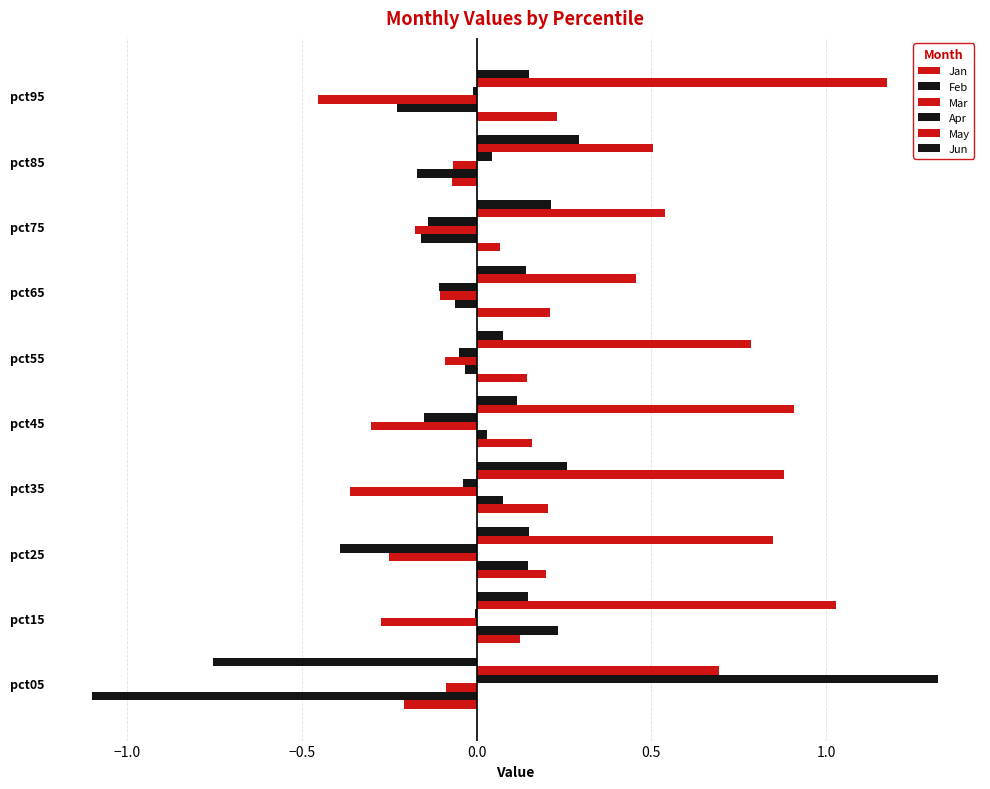

How many categories are shown in the chart?

10